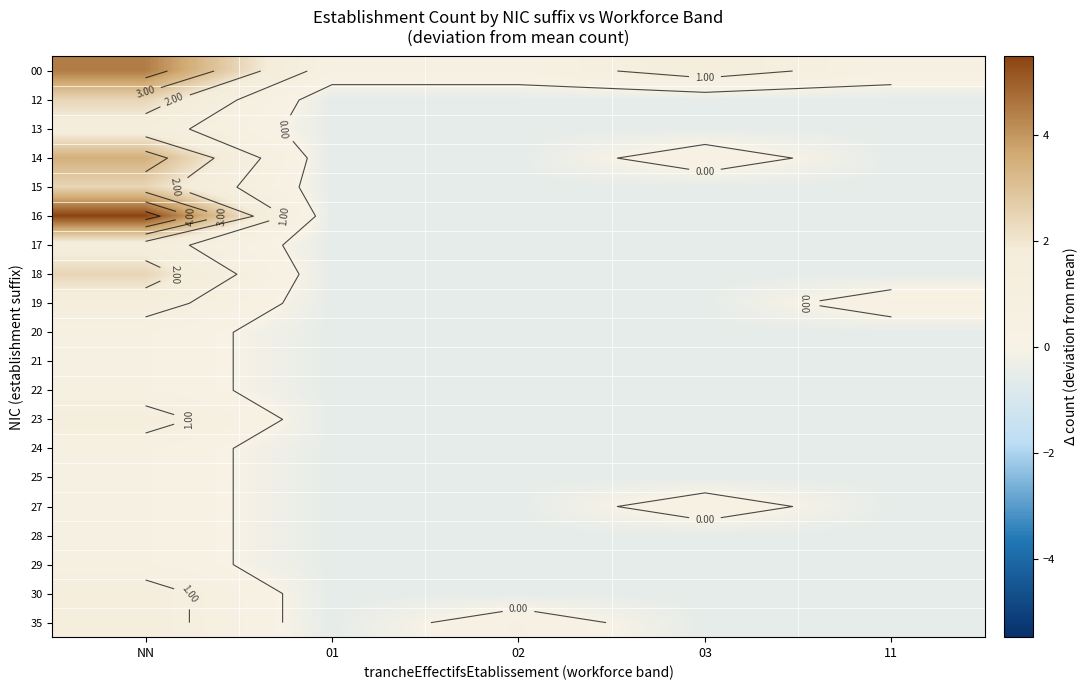

Rank the categories by 24 value from highest to lowest.

NN, 01, 02, 03, 11